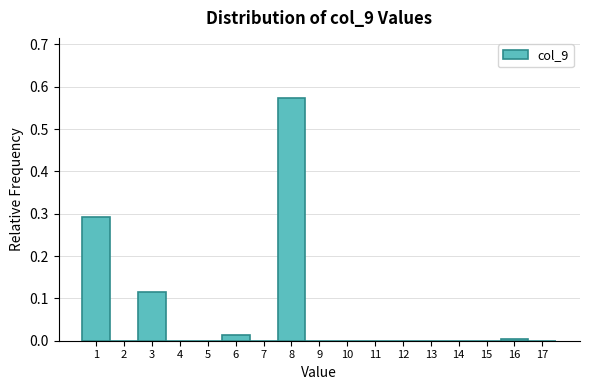

Reading left to right, transcribe this chart: for each bar, give the range it covers on the x-axis and its height. The values are not printed on the chart, so give them approximately, as read against the axis.

0.5 to 1.5: 0.29
1.5 to 2.5: 0
2.5 to 3.5: 0.12
3.5 to 4.5: 0
4.5 to 5.5: 0
5.5 to 6.5: 0.01
6.5 to 7.5: 0
7.5 to 8.5: 0.57
8.5 to 9.5: 0
9.5 to 10.5: 0
10.5 to 11.5: 0
11.5 to 12.5: 0
12.5 to 13.5: 0
13.5 to 14.5: 0
14.5 to 15.5: 0
15.5 to 16.5: under 0.01
16.5 to 17.5: 0